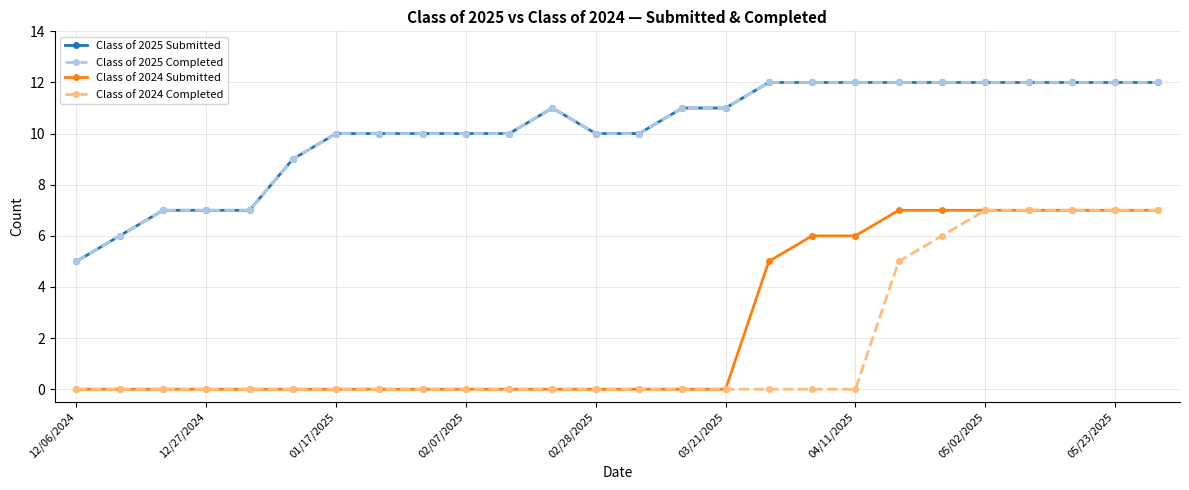

Is this an area chart (filled region under the line)?

No